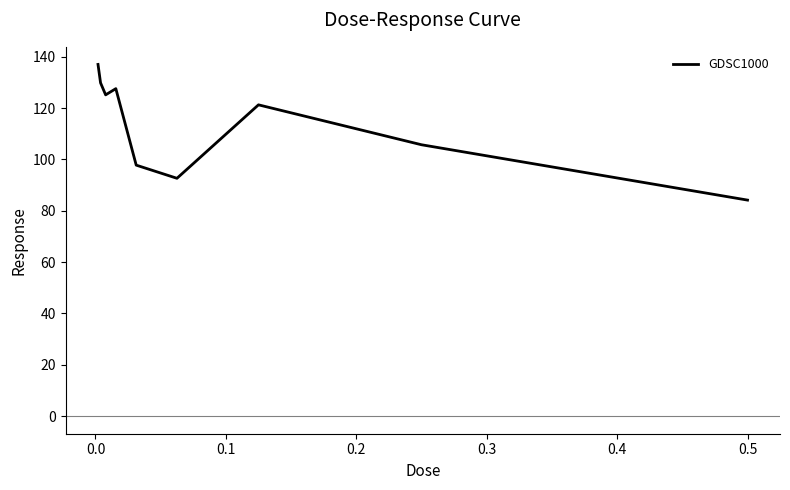

What is the greatest value displayed?

137.0